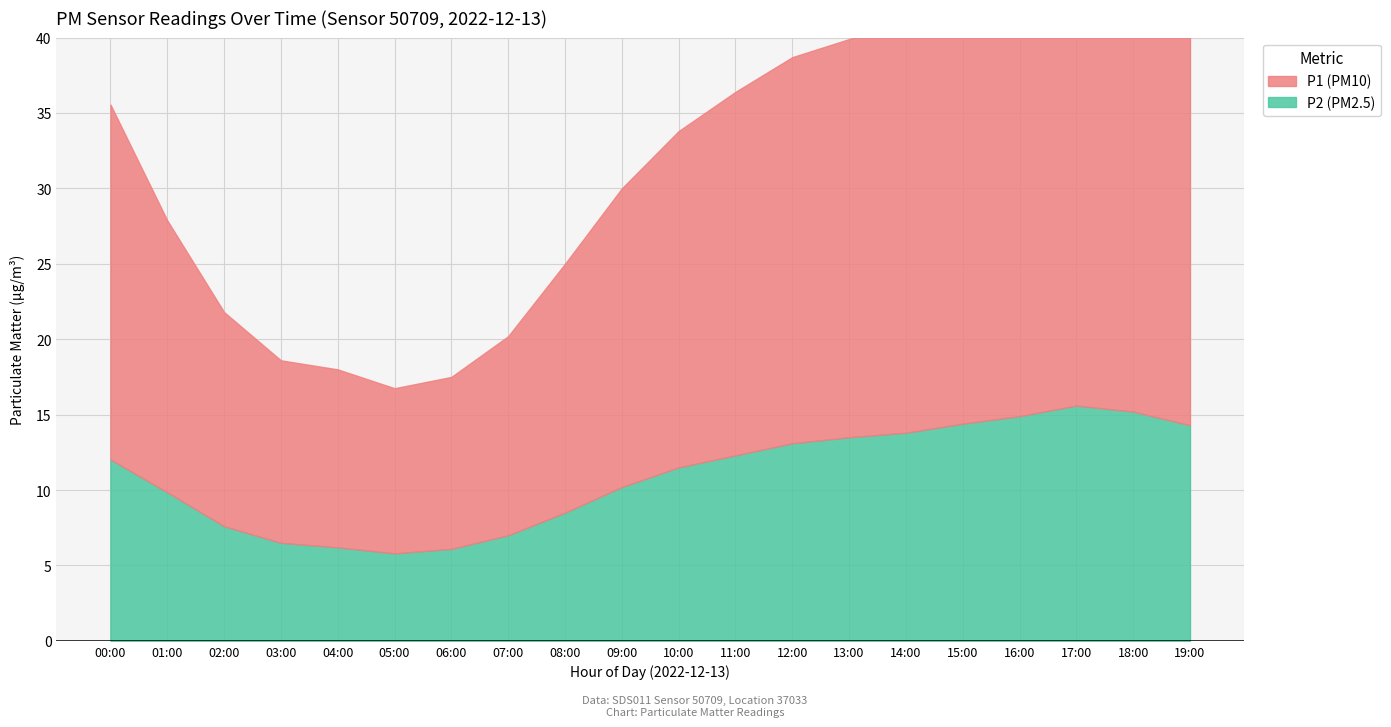

What is the value of the P2 point at the 5th from the left?

6.2